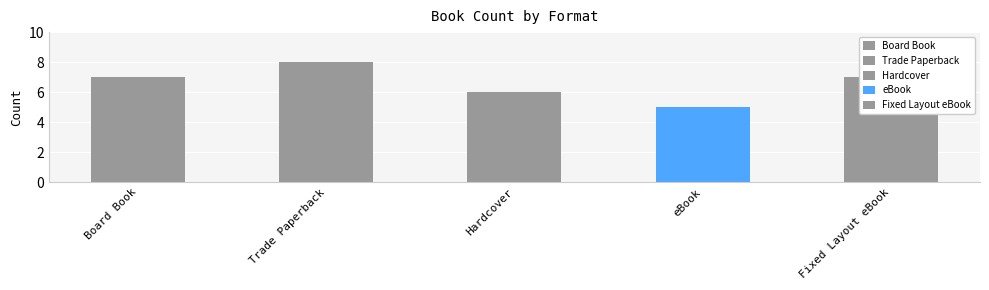

Which has a higher value, Board Book or Hardcover?

Board Book